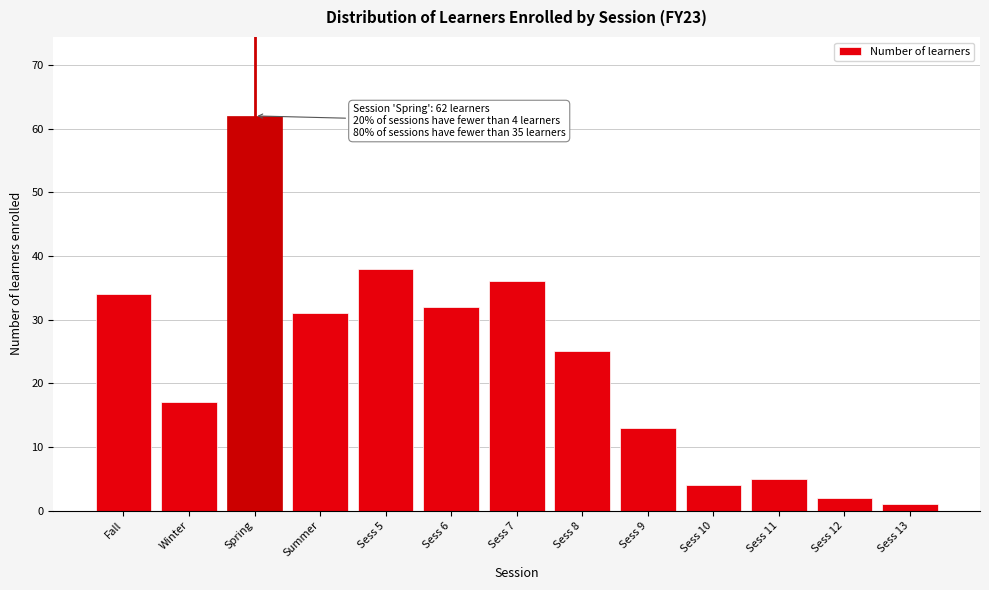

Reading left to right, transcribe all the data shown in this chart.

Fall=34	Winter=17	Spring=62	Summer=31	Sess 5=38	Sess 6=32	Sess 7=36	Sess 8=25	Sess 9=13	Sess 10=4	Sess 11=5	Sess 12=2	Sess 13=1